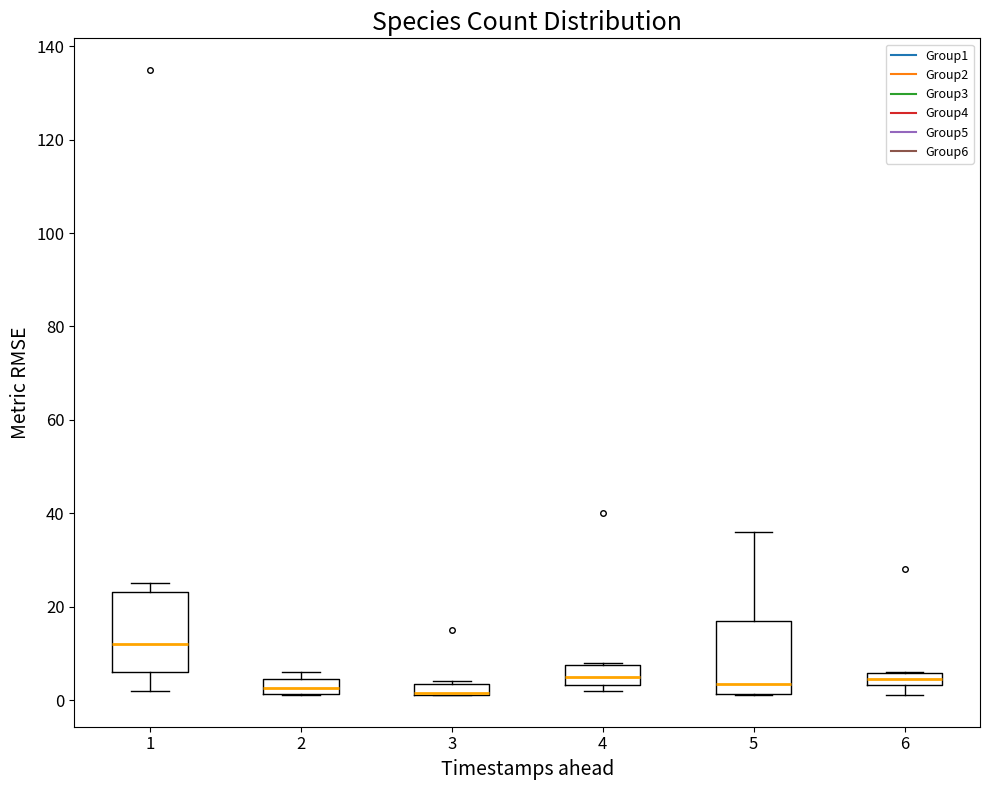

Where does the upper whisker of the box at x = 5 end on the y-axis? The values are not printed on the chart, so give them approximately, as read against the axis.

36